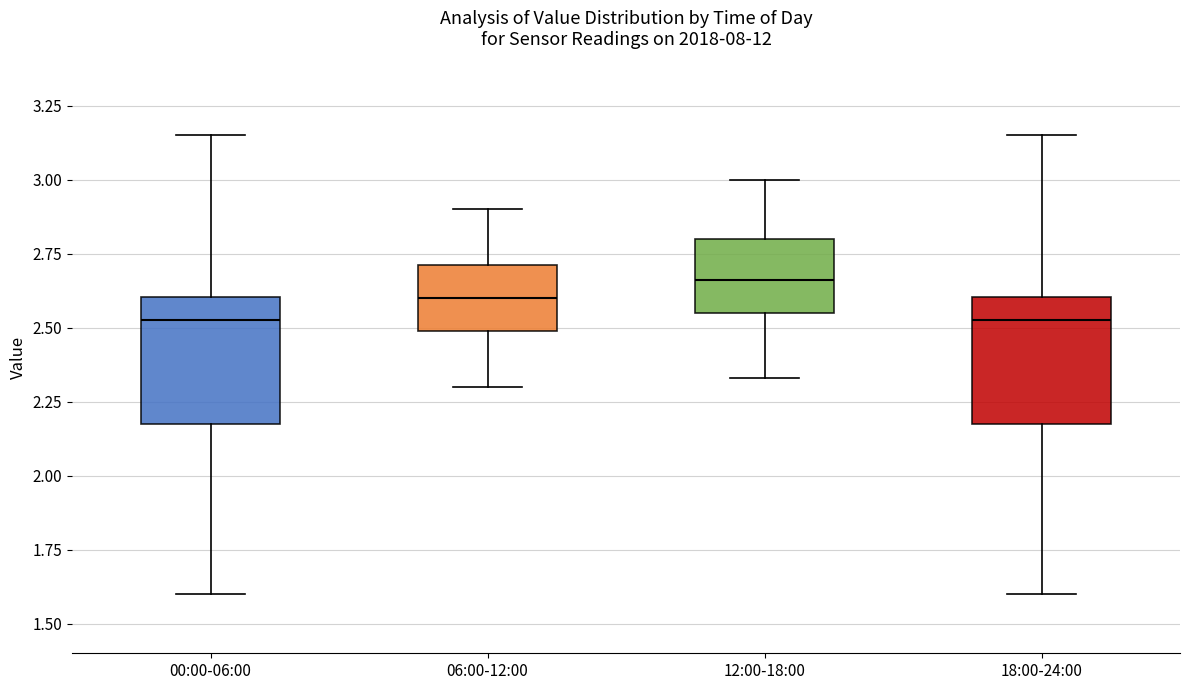

Reading left to right, transcribe this box plot: for each box, give where its median line is, the range the box spans, and where its two whiskers end, as read against the y-axis. The values are not printed on the chart, so give them approximately, as read against the axis.

00:00-06:00: median 2.55, box 2.20 to 2.60, whiskers 1.60 to 3.15
06:00-12:00: median 2.60, box 2.50 to 2.70, whiskers 2.30 to 2.90
12:00-18:00: median 2.65, box 2.55 to 2.80, whiskers 2.35 to 3.00
18:00-24:00: median 2.55, box 2.20 to 2.60, whiskers 1.60 to 3.15